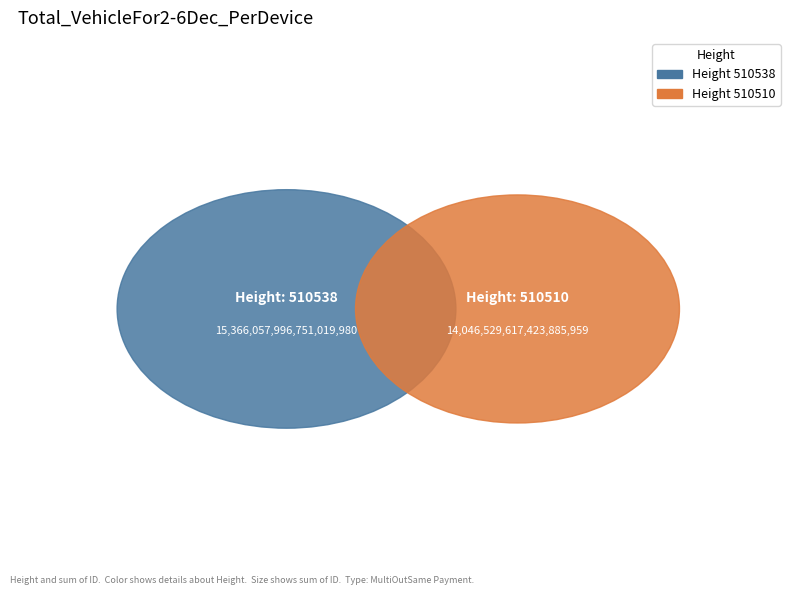

To the nearest percent, what is the difference between the largest and smallest slice percentages?

4%